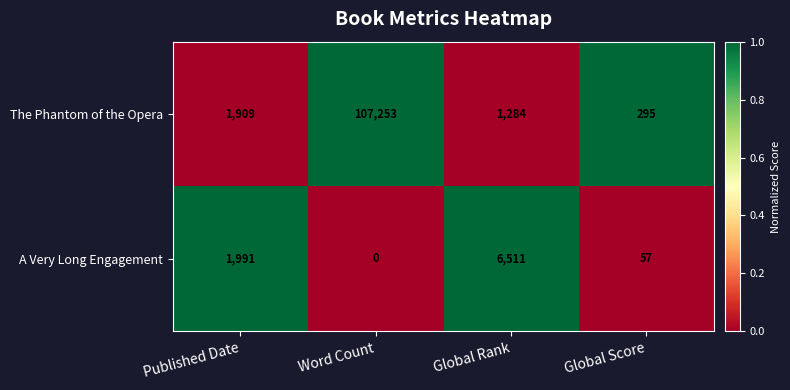

At which category is the sum across all series the highest?

Word Count